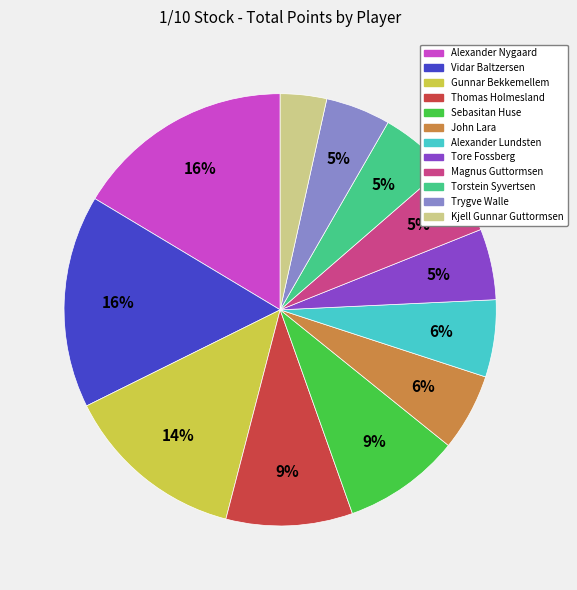

Approximately how many times larger is the value at Torstein Syvertsen compared to Sebasitan Huse?

0.6